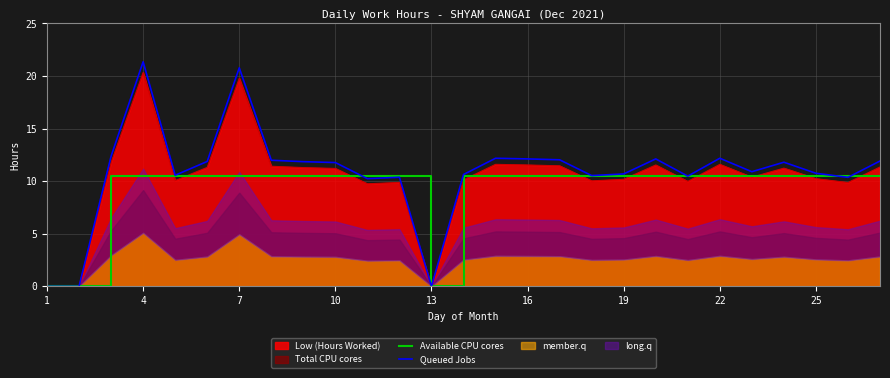

Which series ends up on top after the final intersection of Queued Jobs and Available CPU cores?

Queued Jobs